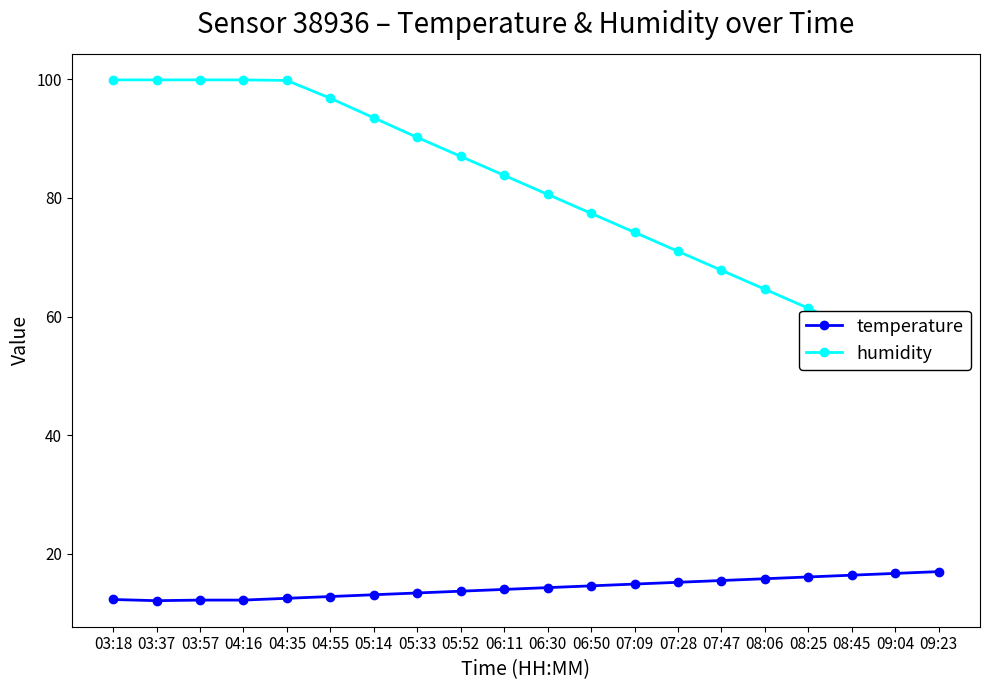

Where is humidity nearest to the value 75?

07:09